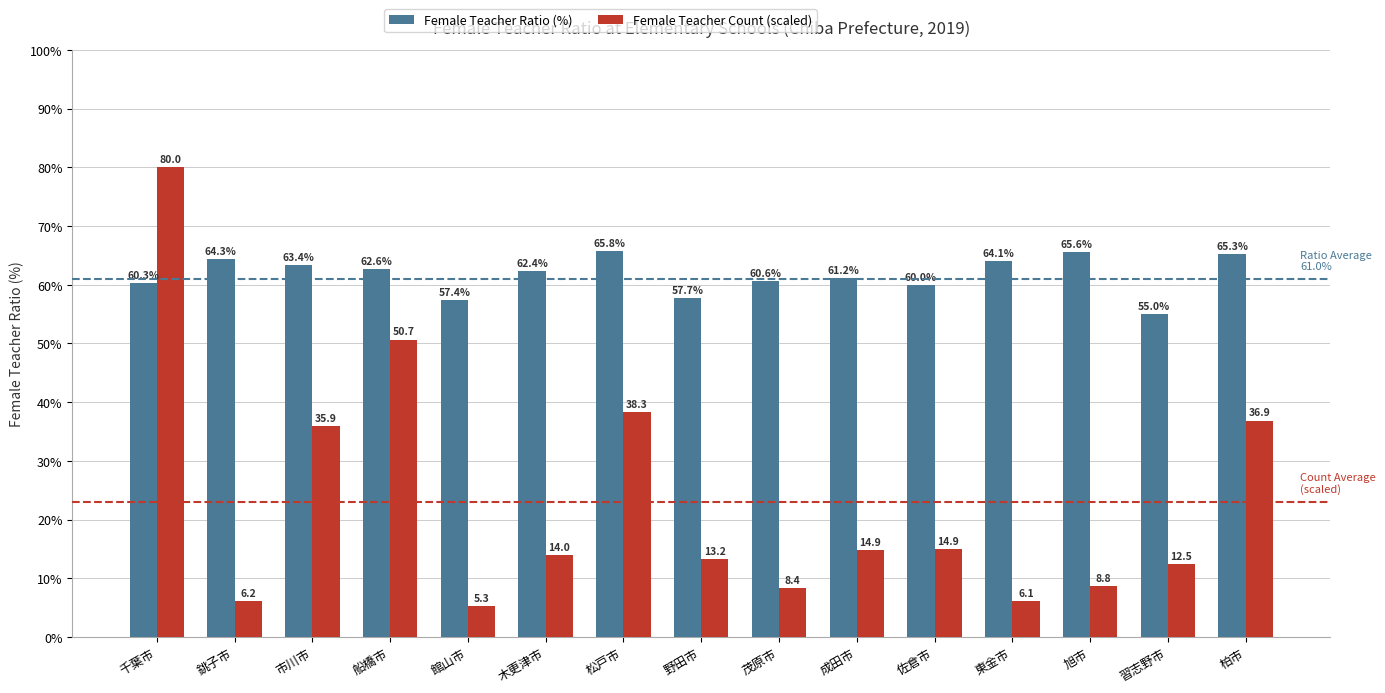

List the labels in order of Female Teacher Ratio (%) value, largest first.

松戸市, 旭市, 柏市, 銚子市, 東金市, 市川市, 船橋市, 木更津市, 成田市, 茂原市, 千葉市, 佐倉市, 野田市, 館山市, 習志野市